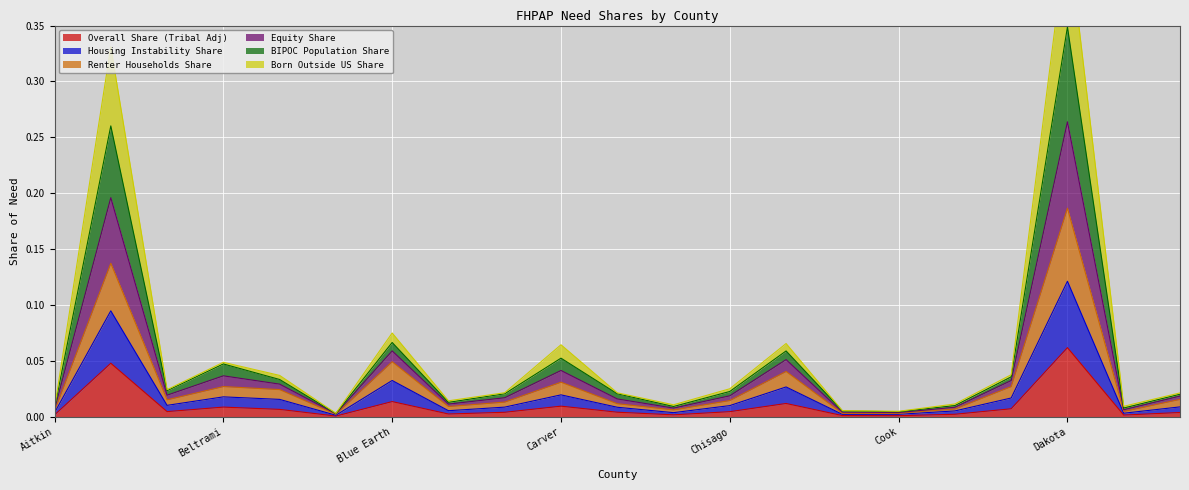

In Born Outside US Share, how many points are higher than both neighbors (excluding endpoints)?

6